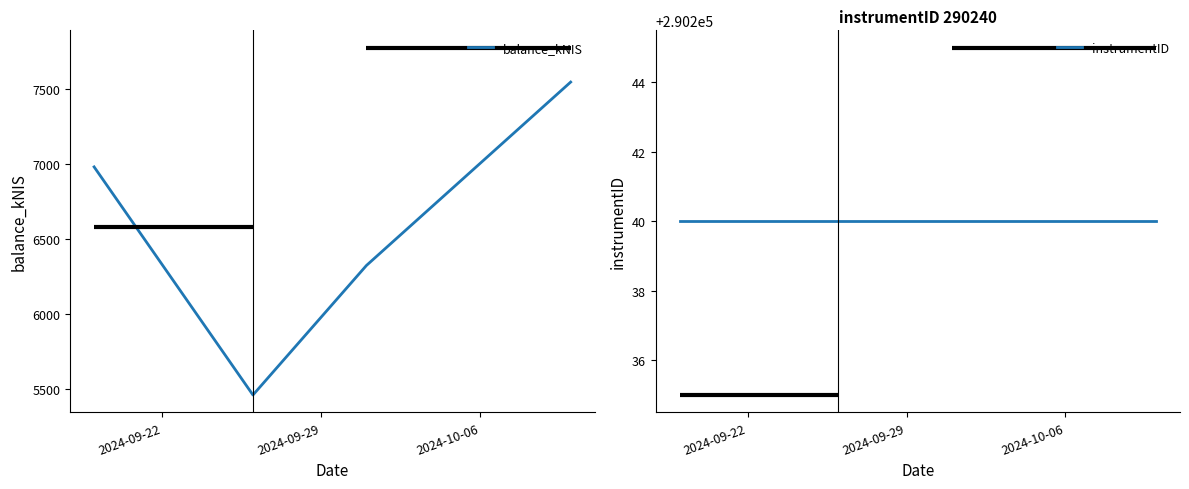

True or false: instrumentID has more than 2 interior local peaks.

False